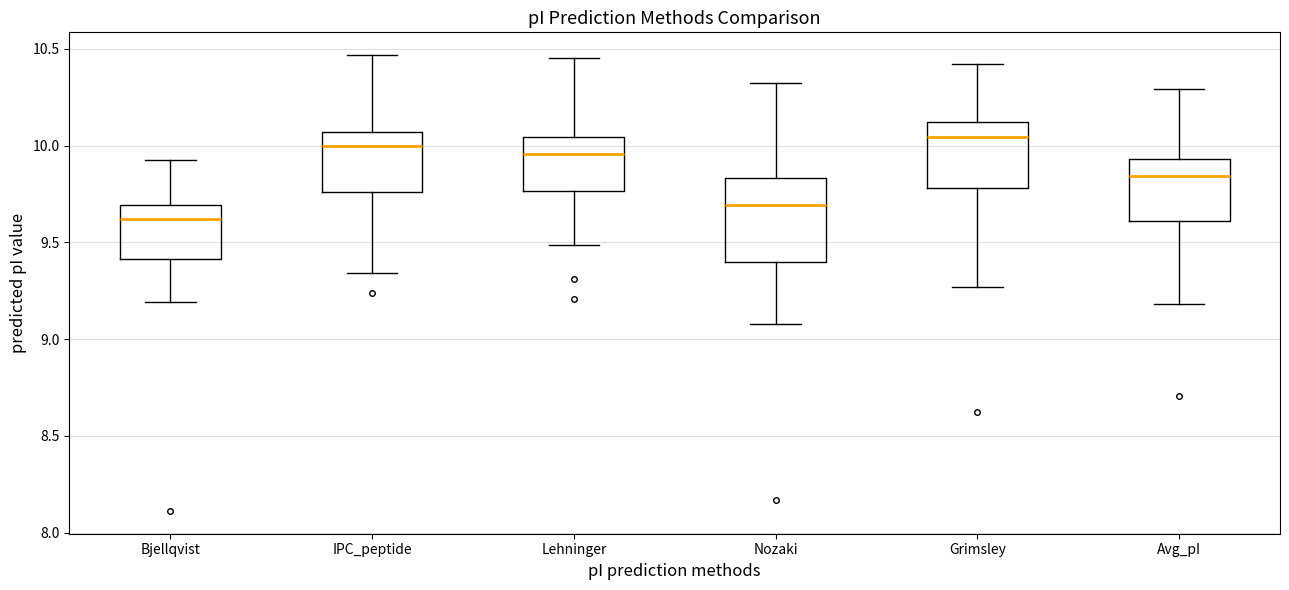

Reading left to right, transcribe this box plot: for each box, give where its median line is, the range the box spans, and where its two whiskers end, as read against the y-axis. The values are not printed on the chart, so give them approximately, as read against the axis.

Bjellqvist: median 9.60, box 9.40 to 9.70, whiskers 9.20 to 9.95
IPC_peptide: median 10.00, box 9.75 to 10.05, whiskers 9.35 to 10.45
Lehninger: median 9.95, box 9.75 to 10.05, whiskers 9.50 to 10.45
Nozaki: median 9.70, box 9.40 to 9.85, whiskers 9.10 to 10.30
Grimsley: median 10.05, box 9.80 to 10.10, whiskers 9.25 to 10.40
Avg_pI: median 9.85, box 9.60 to 9.95, whiskers 9.20 to 10.30